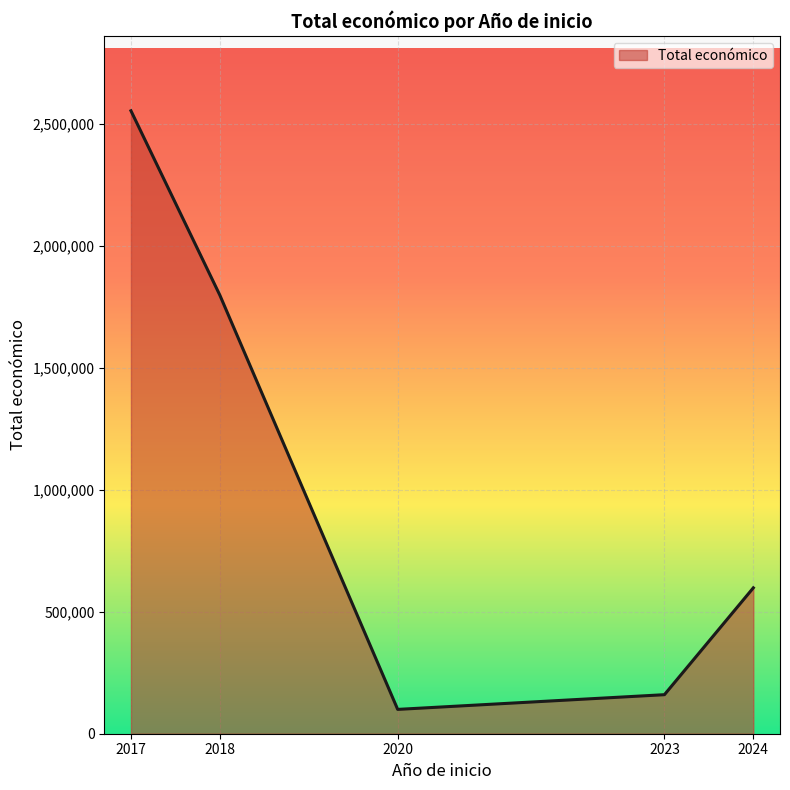

What is the change in value from 2023 to 2024?

+438096